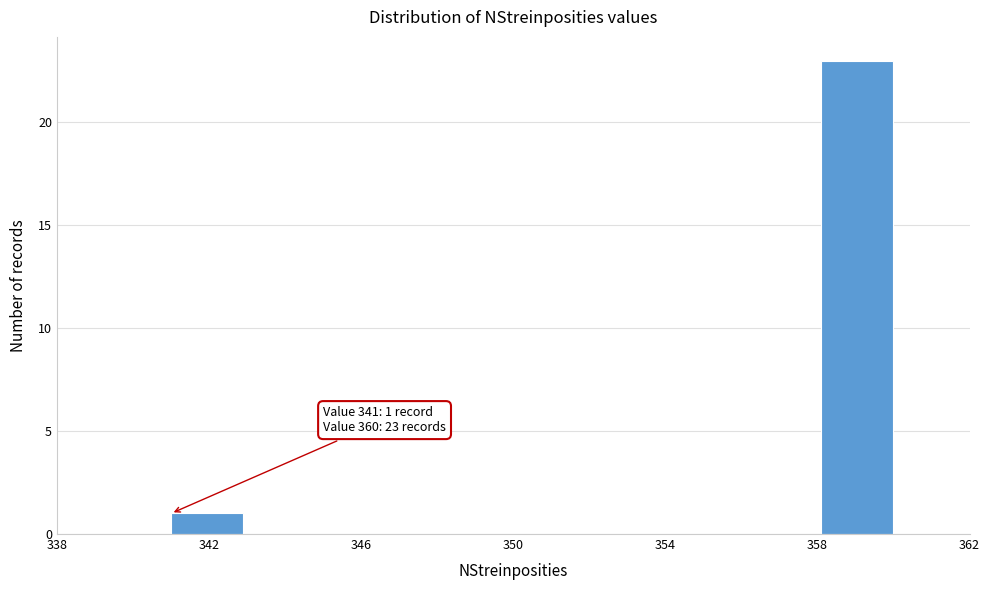

Read against the x-axis, roughly where is the centre of the tallest bar?

359.0